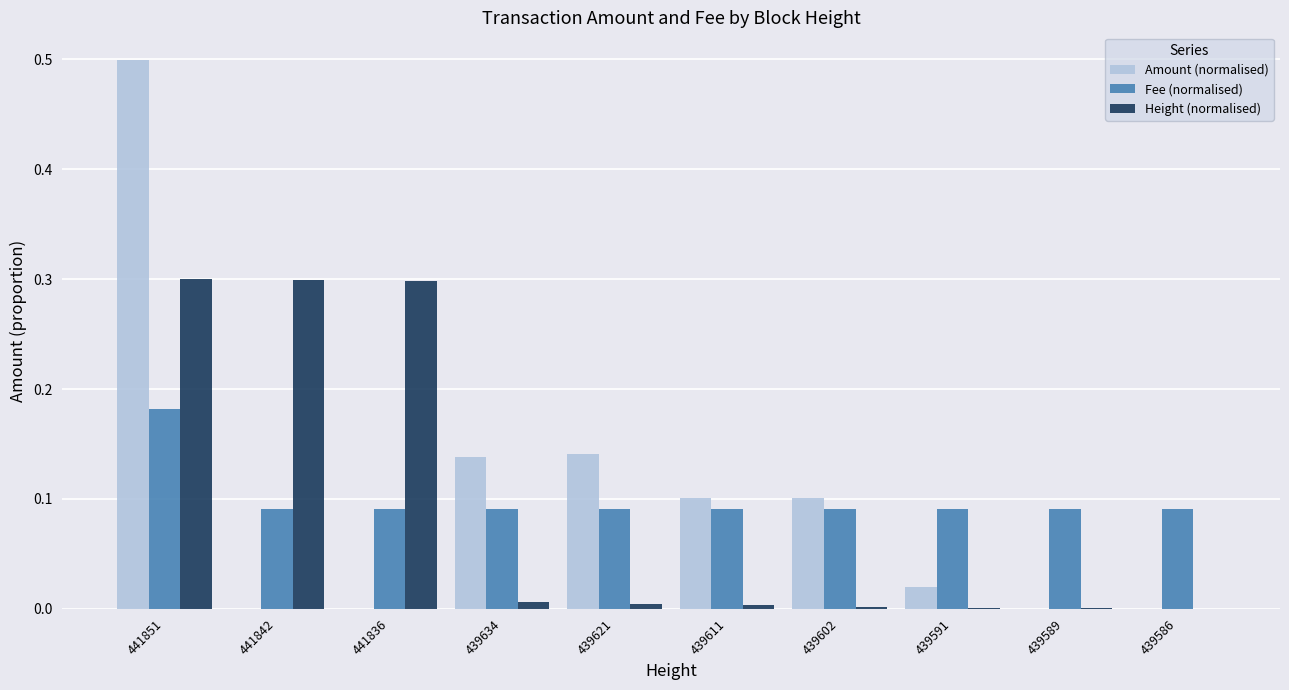

Between 439611 and 439589, which series saw the biggest shift?

Amount (normalised)